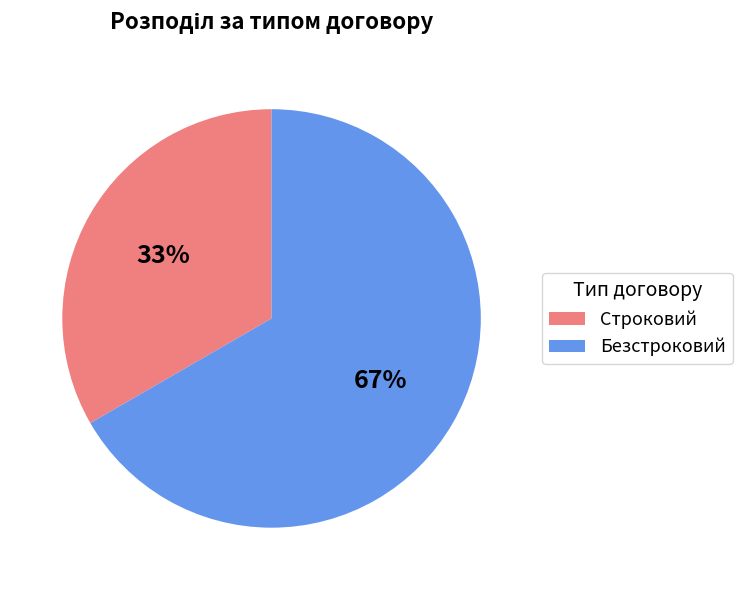

Which has a higher value, Строковий or Безстроковий?

Безстроковий